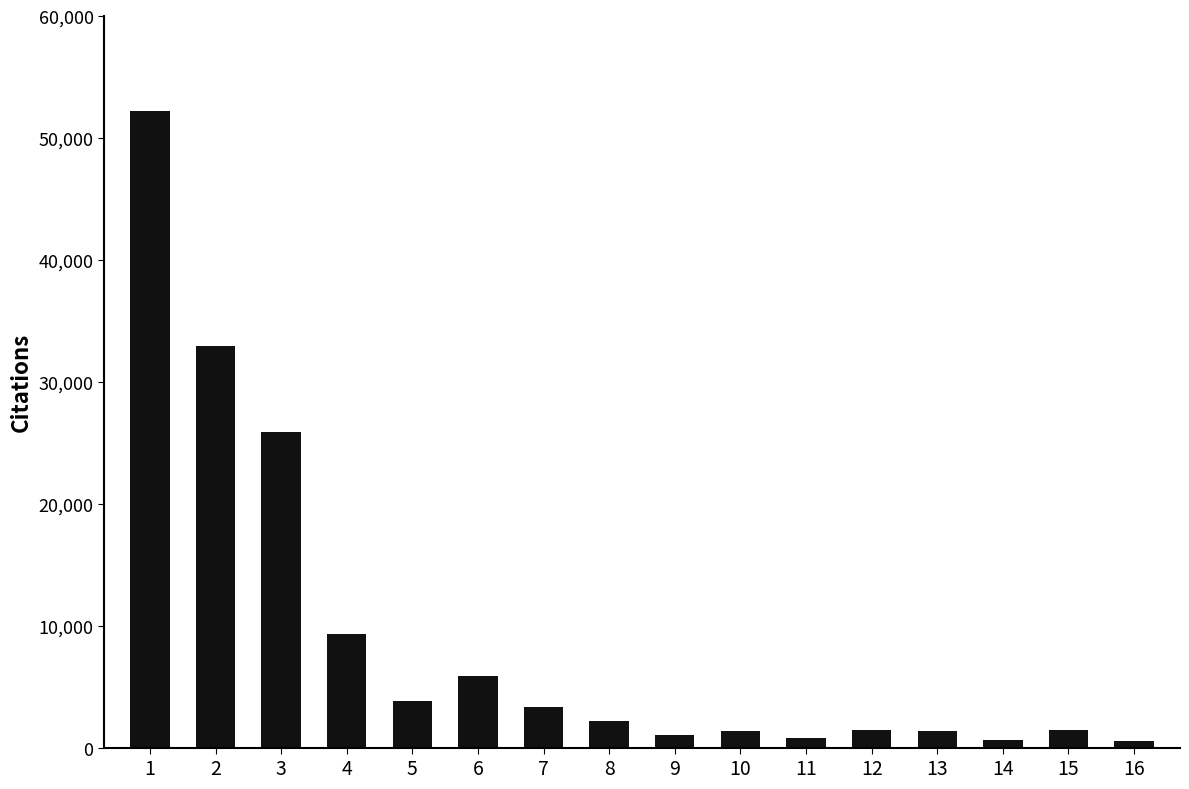

What is the greatest value displayed?

52173